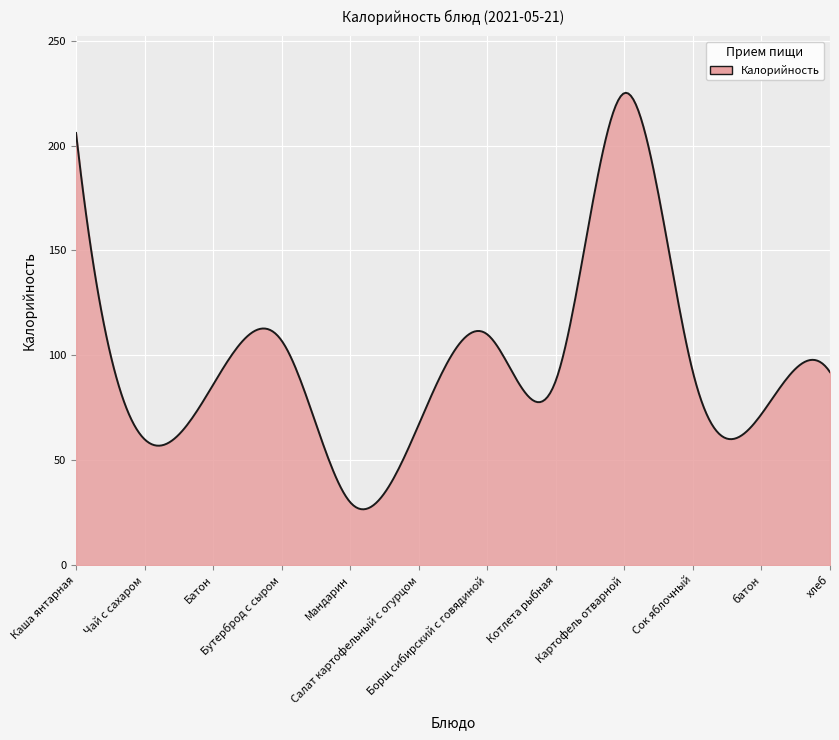

What is the difference between the maximum and minimum values?

198.5